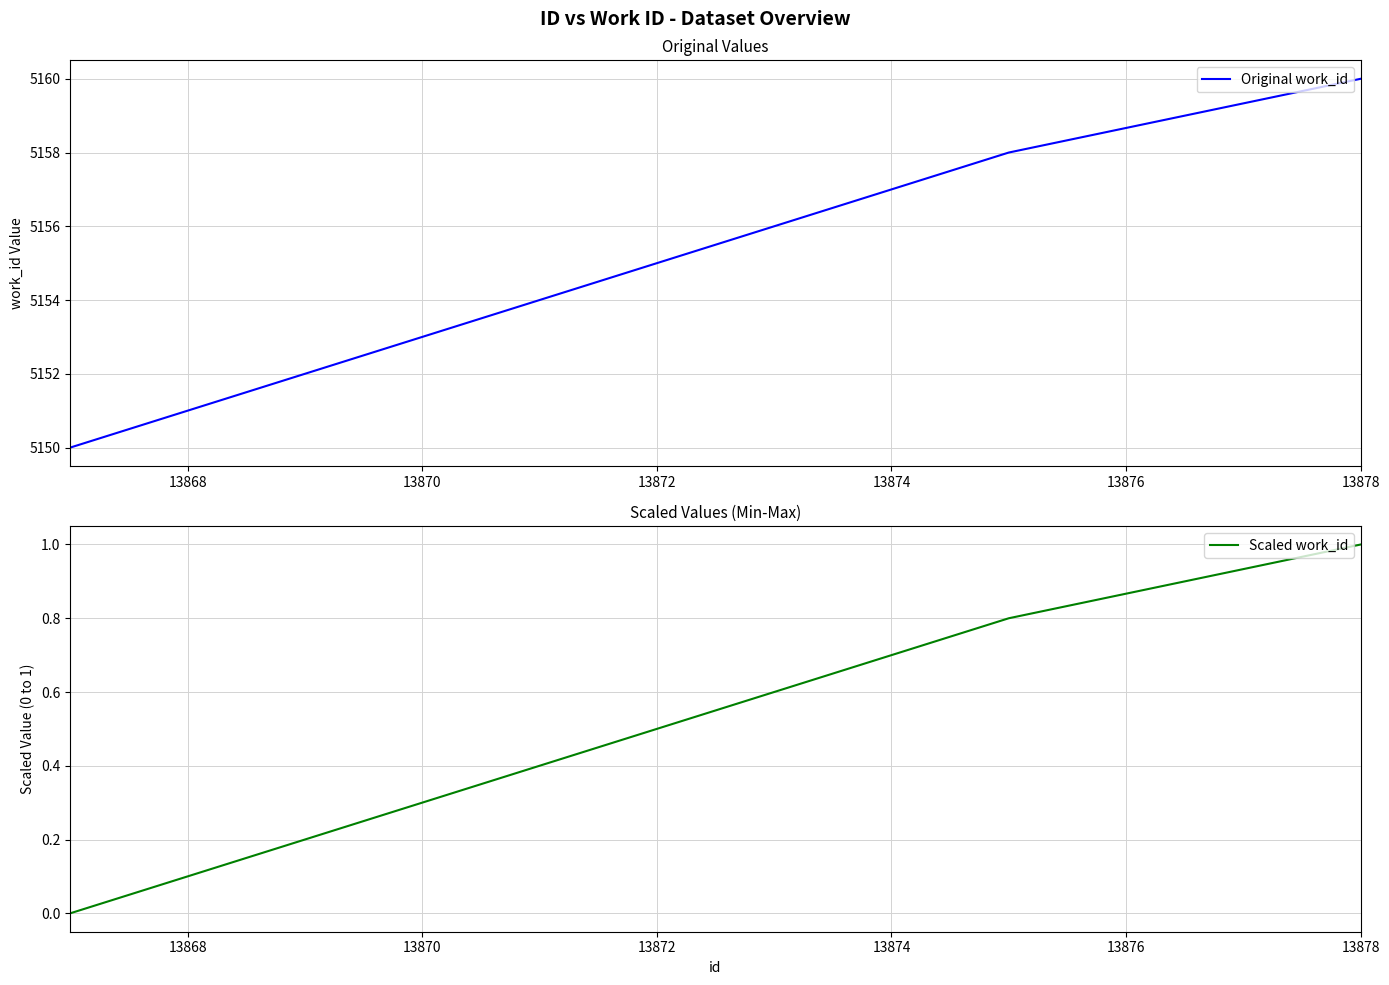

At which label does Original work_id reach its peak?

13878